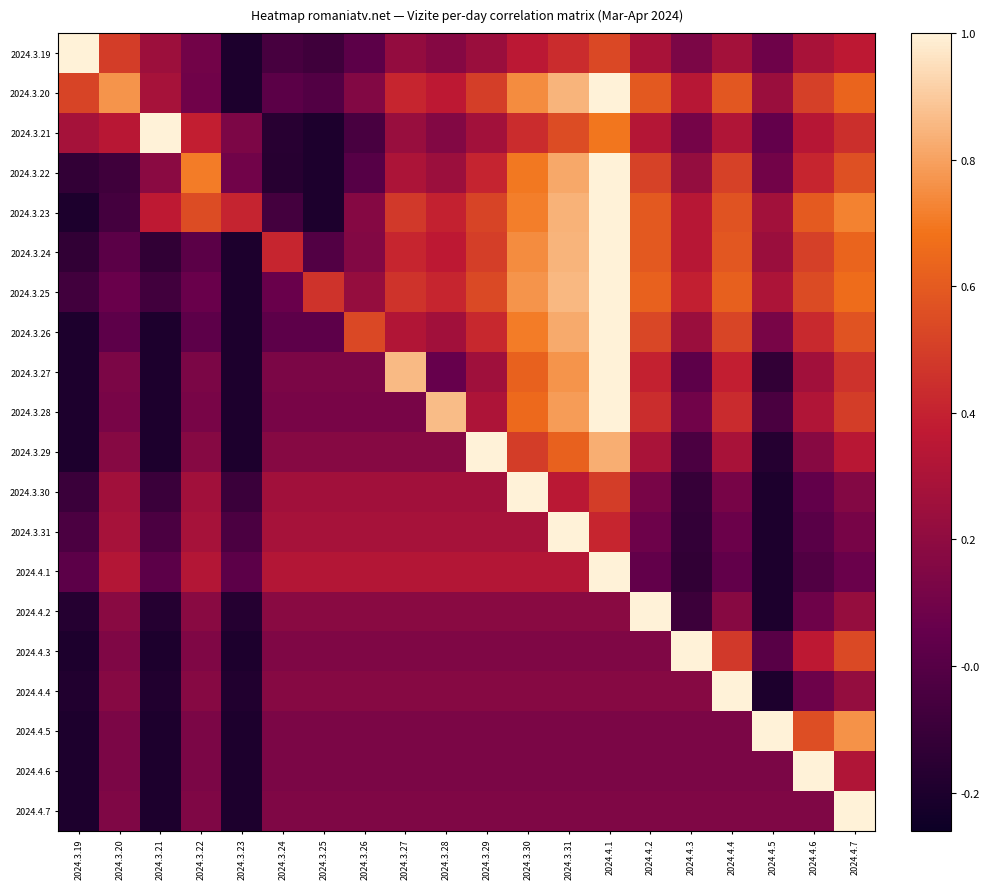

Reading left to right, extract all data points from this chart.

2024.3.19: 2024.3.19=1.0	2024.3.20=0.6	2024.3.21=0.4	2024.3.22=0.3	2024.3.23=0.0	2024.3.24=0.1	2024.3.25=0.1	2024.3.26=0.2	2024.3.27=0.3	2024.3.28=0.3	2024.3.29=0.4	2024.3.30=0.5	2024.3.31=0.5	2024.4.1=0.6	2024.4.2=0.4	2024.4.3=0.3	2024.4.4=0.4	2024.4.5=0.2	2024.4.6=0.4	2024.4.7=0.5
2024.3.20: 2024.3.19=0.6	2024.3.20=0.8	2024.3.21=0.4	2024.3.22=0.2	2024.3.23=0.0	2024.3.24=0.2	2024.3.25=0.2	2024.3.26=0.3	2024.3.27=0.5	2024.3.28=0.5	2024.3.29=0.6	2024.3.30=0.8	2024.3.31=0.9	2024.4.1=1.0	2024.4.2=0.7	2024.4.3=0.5	2024.4.4=0.7	2024.4.5=0.4	2024.4.6=0.6	2024.4.7=0.7
2024.3.21: 2024.3.19=0.4	2024.3.20=0.5	2024.3.21=1.0	2024.3.22=0.5	2024.3.23=0.3	2024.3.24=0.0	2024.3.25=0.0	2024.3.26=0.1	2024.3.27=0.4	2024.3.28=0.3	2024.3.29=0.4	2024.3.30=0.5	2024.3.31=0.6	2024.4.1=0.7	2024.4.2=0.4	2024.4.3=0.3	2024.4.4=0.4	2024.4.5=0.2	2024.4.6=0.4	2024.4.7=0.5
2024.3.22: 2024.3.19=0.1	2024.3.20=0.1	2024.3.21=0.3	2024.3.22=0.8	2024.3.23=0.2	2024.3.24=0.0	2024.3.25=0.0	2024.3.26=0.2	2024.3.27=0.4	2024.3.28=0.4	2024.3.29=0.5	2024.3.30=0.7	2024.3.31=0.8	2024.4.1=1.0	2024.4.2=0.6	2024.4.3=0.4	2024.4.4=0.6	2024.4.5=0.3	2024.4.6=0.5	2024.4.7=0.6
2024.3.23: 2024.3.19=0.0	2024.3.20=0.1	2024.3.21=0.5	2024.3.22=0.6	2024.3.23=0.5	2024.3.24=0.1	2024.3.25=0.0	2024.3.26=0.3	2024.3.27=0.6	2024.3.28=0.5	2024.3.29=0.6	2024.3.30=0.8	2024.3.31=0.9	2024.4.1=1.0	2024.4.2=0.7	2024.4.3=0.5	2024.4.4=0.6	2024.4.5=0.4	2024.4.6=0.7	2024.4.7=0.8
2024.3.24: 2024.3.19=0.1	2024.3.20=0.2	2024.3.21=0.1	2024.3.22=0.2	2024.3.23=0.0	2024.3.24=0.5	2024.3.25=0.2	2024.3.26=0.3	2024.3.27=0.5	2024.3.28=0.5	2024.3.29=0.6	2024.3.30=0.8	2024.3.31=0.9	2024.4.1=1.0	2024.4.2=0.7	2024.4.3=0.5	2024.4.4=0.7	2024.4.5=0.4	2024.4.6=0.6	2024.4.7=0.7
2024.3.25: 2024.3.19=0.1	2024.3.20=0.2	2024.3.21=0.1	2024.3.22=0.2	2024.3.23=0.0	2024.3.24=0.2	2024.3.25=0.5	2024.3.26=0.4	2024.3.27=0.6	2024.3.28=0.5	2024.3.29=0.6	2024.3.30=0.8	2024.3.31=0.9	2024.4.1=1.0	2024.4.2=0.7	2024.4.3=0.5	2024.4.4=0.7	2024.4.5=0.4	2024.4.6=0.6	2024.4.7=0.7
2024.3.26: 2024.3.19=0.0	2024.3.20=0.2	2024.3.21=0.0	2024.3.22=0.2	2024.3.23=0.0	2024.3.24=0.2	2024.3.25=0.2	2024.3.26=0.6	2024.3.27=0.4	2024.3.28=0.4	2024.3.29=0.5	2024.3.30=0.8	2024.3.31=0.8	2024.4.1=1.0	2024.4.2=0.6	2024.4.3=0.4	2024.4.4=0.6	2024.4.5=0.3	2024.4.6=0.5	2024.4.7=0.6
2024.3.27: 2024.3.19=0.0	2024.3.20=0.3	2024.3.21=0.0	2024.3.22=0.3	2024.3.23=0.0	2024.3.24=0.3	2024.3.25=0.3	2024.3.26=0.3	2024.3.27=0.9	2024.3.28=0.2	2024.3.29=0.4	2024.3.30=0.7	2024.3.31=0.8	2024.4.1=1.0	2024.4.2=0.5	2024.4.3=0.2	2024.4.4=0.5	2024.4.5=0.1	2024.4.6=0.4	2024.4.7=0.5
2024.3.28: 2024.3.19=0.0	2024.3.20=0.3	2024.3.21=0.0	2024.3.22=0.3	2024.3.23=0.0	2024.3.24=0.3	2024.3.25=0.3	2024.3.26=0.3	2024.3.27=0.3	2024.3.28=0.9	2024.3.29=0.4	2024.3.30=0.7	2024.3.31=0.8	2024.4.1=1.0	2024.4.2=0.5	2024.4.3=0.2	2024.4.4=0.5	2024.4.5=0.1	2024.4.6=0.4	2024.4.7=0.6
2024.3.29: 2024.3.19=0.0	2024.3.20=0.3	2024.3.21=0.0	2024.3.22=0.3	2024.3.23=0.0	2024.3.24=0.3	2024.3.25=0.3	2024.3.26=0.3	2024.3.27=0.3	2024.3.28=0.3	2024.3.29=1.0	2024.3.30=0.6	2024.3.31=0.7	2024.4.1=0.9	2024.4.2=0.4	2024.4.3=0.1	2024.4.4=0.4	2024.4.5=0.0	2024.4.6=0.3	2024.4.7=0.5
2024.3.30: 2024.3.19=0.1	2024.3.20=0.4	2024.3.21=0.1	2024.3.22=0.4	2024.3.23=0.1	2024.3.24=0.4	2024.3.25=0.4	2024.3.26=0.4	2024.3.27=0.4	2024.3.28=0.4	2024.3.29=0.4	2024.3.30=1.0	2024.3.31=0.5	2024.4.1=0.6	2024.4.2=0.3	2024.4.3=0.1	2024.4.4=0.3	2024.4.5=0.0	2024.4.6=0.2	2024.4.7=0.3
2024.3.31: 2024.3.19=0.1	2024.3.20=0.4	2024.3.21=0.1	2024.3.22=0.4	2024.3.23=0.1	2024.3.24=0.4	2024.3.25=0.4	2024.3.26=0.4	2024.3.27=0.4	2024.3.28=0.4	2024.3.29=0.4	2024.3.30=0.4	2024.3.31=1.0	2024.4.1=0.5	2024.4.2=0.2	2024.4.3=0.1	2024.4.4=0.2	2024.4.5=0.0	2024.4.6=0.2	2024.4.7=0.3
2024.4.1: 2024.3.19=0.2	2024.3.20=0.4	2024.3.21=0.2	2024.3.22=0.4	2024.3.23=0.2	2024.3.24=0.4	2024.3.25=0.4	2024.3.26=0.4	2024.3.27=0.4	2024.3.28=0.4	2024.3.29=0.4	2024.3.30=0.4	2024.3.31=0.4	2024.4.1=1.0	2024.4.2=0.2	2024.4.3=0.1	2024.4.4=0.2	2024.4.5=0.0	2024.4.6=0.2	2024.4.7=0.2
2024.4.2: 2024.3.19=0.0	2024.3.20=0.3	2024.3.21=0.0	2024.3.22=0.3	2024.3.23=0.0	2024.3.24=0.3	2024.3.25=0.3	2024.3.26=0.3	2024.3.27=0.3	2024.3.28=0.3	2024.3.29=0.3	2024.3.30=0.3	2024.3.31=0.3	2024.4.1=0.3	2024.4.2=1.0	2024.4.3=0.1	2024.4.4=0.3	2024.4.5=0.0	2024.4.6=0.2	2024.4.7=0.4
2024.4.3: 2024.3.19=0.0	2024.3.20=0.3	2024.3.21=0.0	2024.3.22=0.3	2024.3.23=0.0	2024.3.24=0.3	2024.3.25=0.3	2024.3.26=0.3	2024.3.27=0.3	2024.3.28=0.3	2024.3.29=0.3	2024.3.30=0.3	2024.3.31=0.3	2024.4.1=0.3	2024.4.2=0.3	2024.4.3=1.0	2024.4.4=0.6	2024.4.5=0.2	2024.4.6=0.5	2024.4.7=0.6
2024.4.4: 2024.3.19=0.0	2024.3.20=0.3	2024.3.21=0.0	2024.3.22=0.3	2024.3.23=0.0	2024.3.24=0.3	2024.3.25=0.3	2024.3.26=0.3	2024.3.27=0.3	2024.3.28=0.3	2024.3.29=0.3	2024.3.30=0.3	2024.3.31=0.3	2024.4.1=0.3	2024.4.2=0.3	2024.4.3=0.3	2024.4.4=1.0	2024.4.5=0.0	2024.4.6=0.2	2024.4.7=0.3
2024.4.5: 2024.3.19=0.0	2024.3.20=0.3	2024.3.21=0.0	2024.3.22=0.3	2024.3.23=0.0	2024.3.24=0.3	2024.3.25=0.3	2024.3.26=0.3	2024.3.27=0.3	2024.3.28=0.3	2024.3.29=0.3	2024.3.30=0.3	2024.3.31=0.3	2024.4.1=0.3	2024.4.2=0.3	2024.4.3=0.3	2024.4.4=0.3	2024.4.5=1.0	2024.4.6=0.6	2024.4.7=0.8
2024.4.6: 2024.3.19=0.0	2024.3.20=0.3	2024.3.21=0.0	2024.3.22=0.3	2024.3.23=0.0	2024.3.24=0.3	2024.3.25=0.3	2024.3.26=0.3	2024.3.27=0.3	2024.3.28=0.3	2024.3.29=0.3	2024.3.30=0.3	2024.3.31=0.3	2024.4.1=0.3	2024.4.2=0.3	2024.4.3=0.3	2024.4.4=0.3	2024.4.5=0.3	2024.4.6=1.0	2024.4.7=0.4
2024.4.7: 2024.3.19=0.0	2024.3.20=0.3	2024.3.21=0.0	2024.3.22=0.3	2024.3.23=0.0	2024.3.24=0.3	2024.3.25=0.3	2024.3.26=0.3	2024.3.27=0.3	2024.3.28=0.3	2024.3.29=0.3	2024.3.30=0.3	2024.3.31=0.3	2024.4.1=0.3	2024.4.2=0.3	2024.4.3=0.3	2024.4.4=0.3	2024.4.5=0.3	2024.4.6=0.3	2024.4.7=1.0